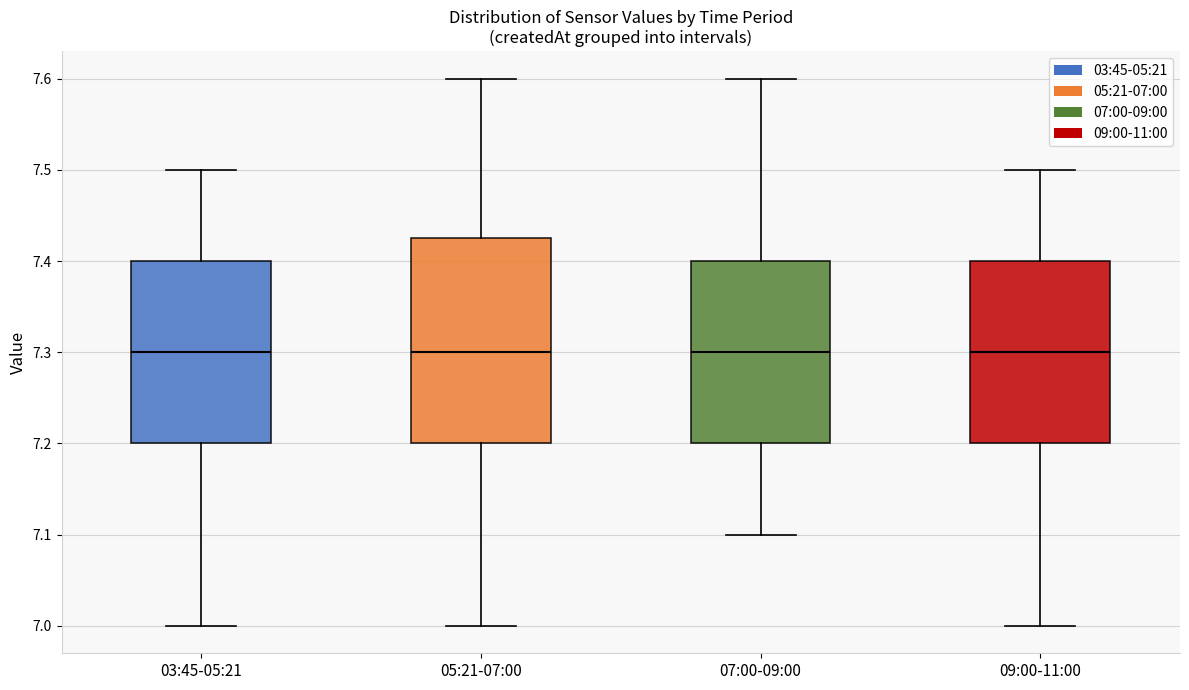

Reading left to right, transcribe this box plot: for each box, give where its median line is, the range the box spans, and where its two whiskers end, as read against the y-axis. The values are not printed on the chart, so give them approximately, as read against the axis.

03:45-05:21: median 7.30, box 7.20 to 7.40, whiskers 7.00 to 7.50
05:21-07:00: median 7.30, box 7.20 to 7.43, whiskers 7.00 to 7.60
07:00-09:00: median 7.30, box 7.20 to 7.40, whiskers 7.10 to 7.60
09:00-11:00: median 7.30, box 7.20 to 7.40, whiskers 7.00 to 7.50